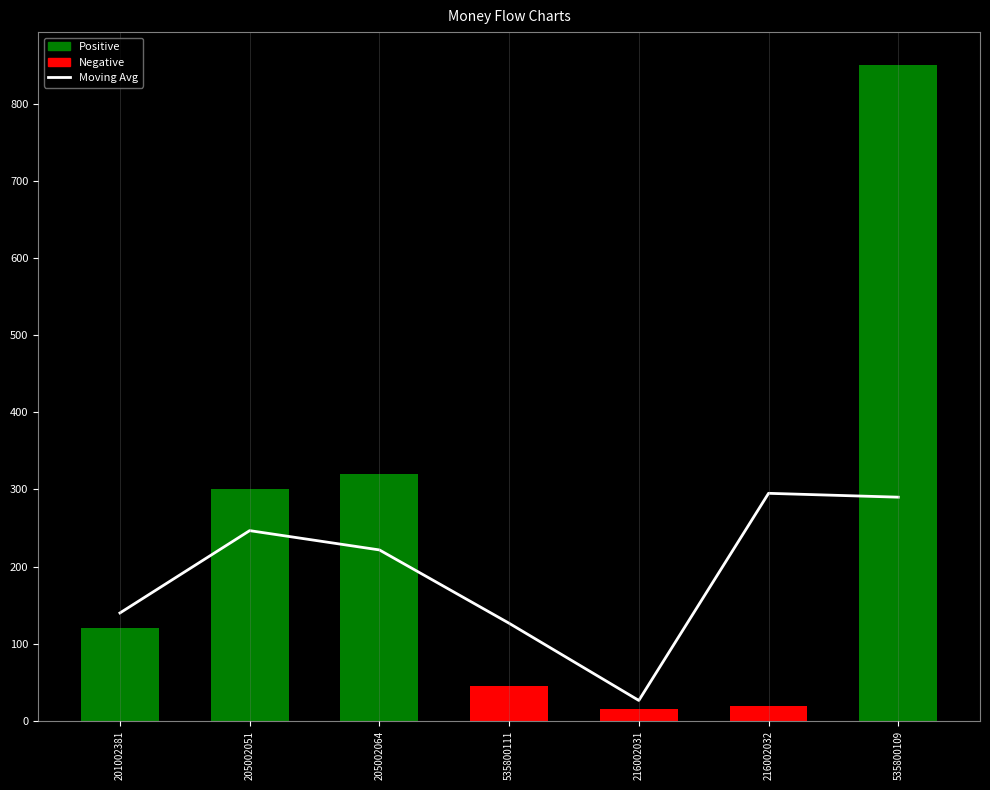

Reading left to right, what are all the values shown in this chart?

201002381=140.0	205002051=246.7	205002064=221.7	535800111=126.7	216002031=26.7	216002032=295.0	535800109=290.0